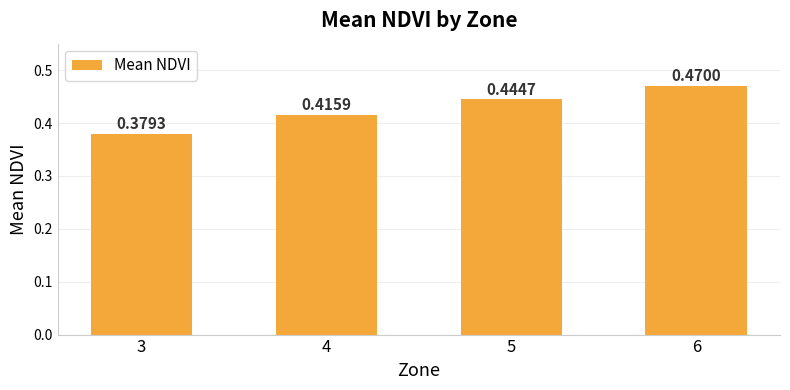

Rank the categories by value from highest to lowest.

6, 5, 4, 3